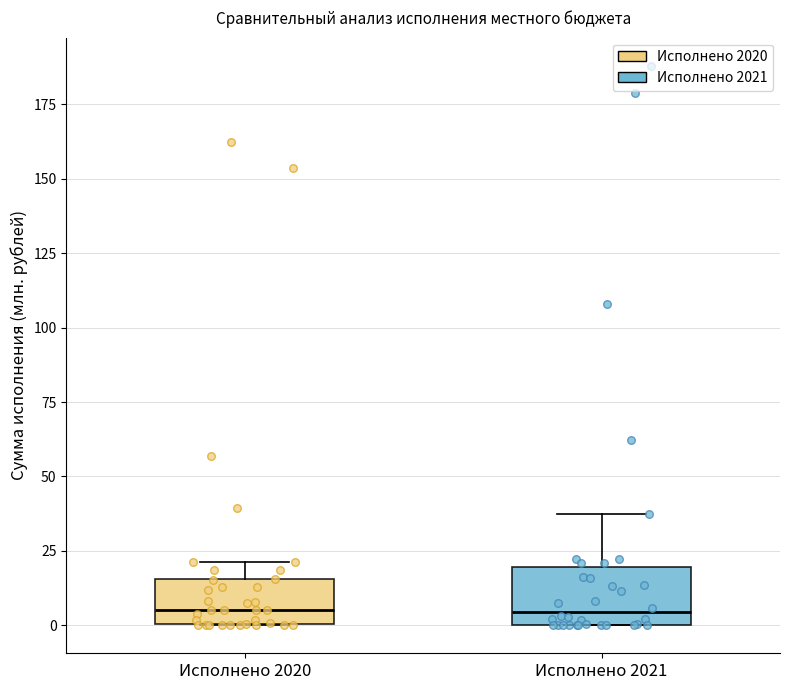

Reading left to right, transcribe this box plot: for each box, give where its median line is, the range the box spans, and where its two whiskers end, as read against the y-axis. The values are not printed on the chart, so give them approximately, as read against the axis.

Исполнено 2020: median 5, box 0 to 15, whiskers 0 to 20
Исполнено 2021: median 5, box 0 to 20, whiskers 0 to 35